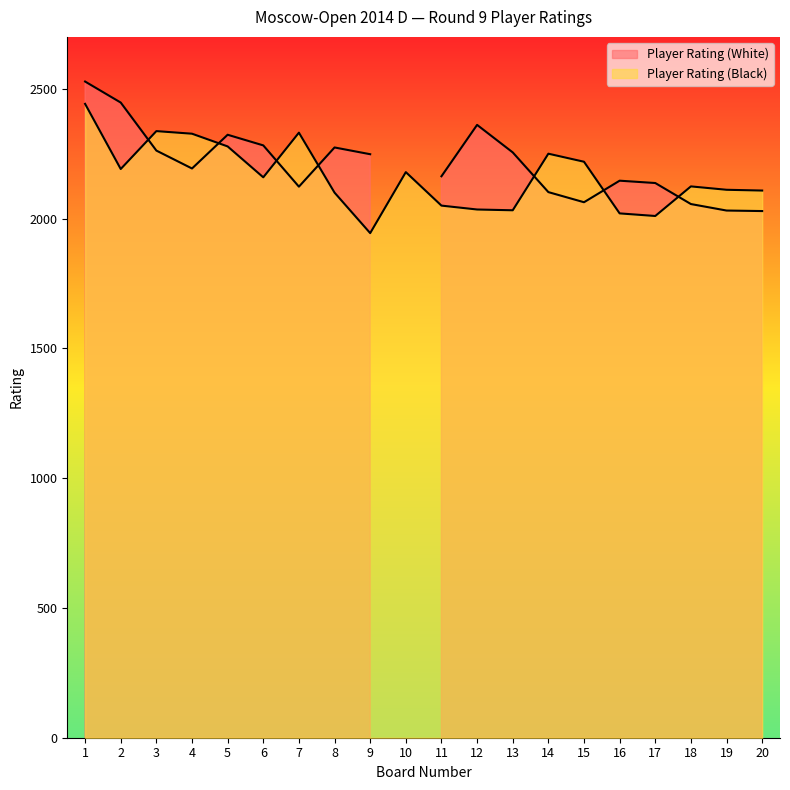

How many data points does each series have?

20